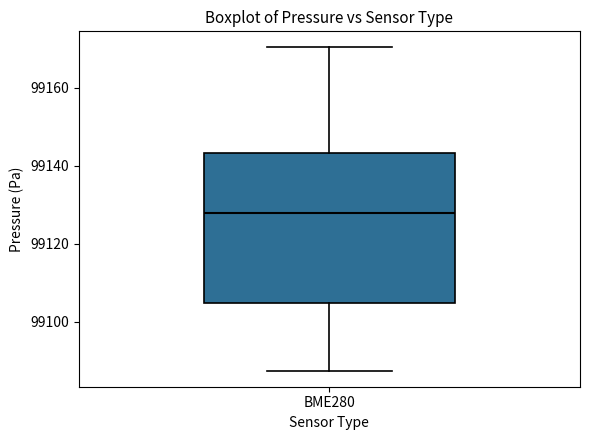

Read this box plot against the y-axis: the position of the median line, the range covered by the box, and the ends of both whiskers. The values are not printed on the chart, so give them approximately, as read against the axis.

median 99128, box 99104 to 99144, whiskers 99088 to 99170